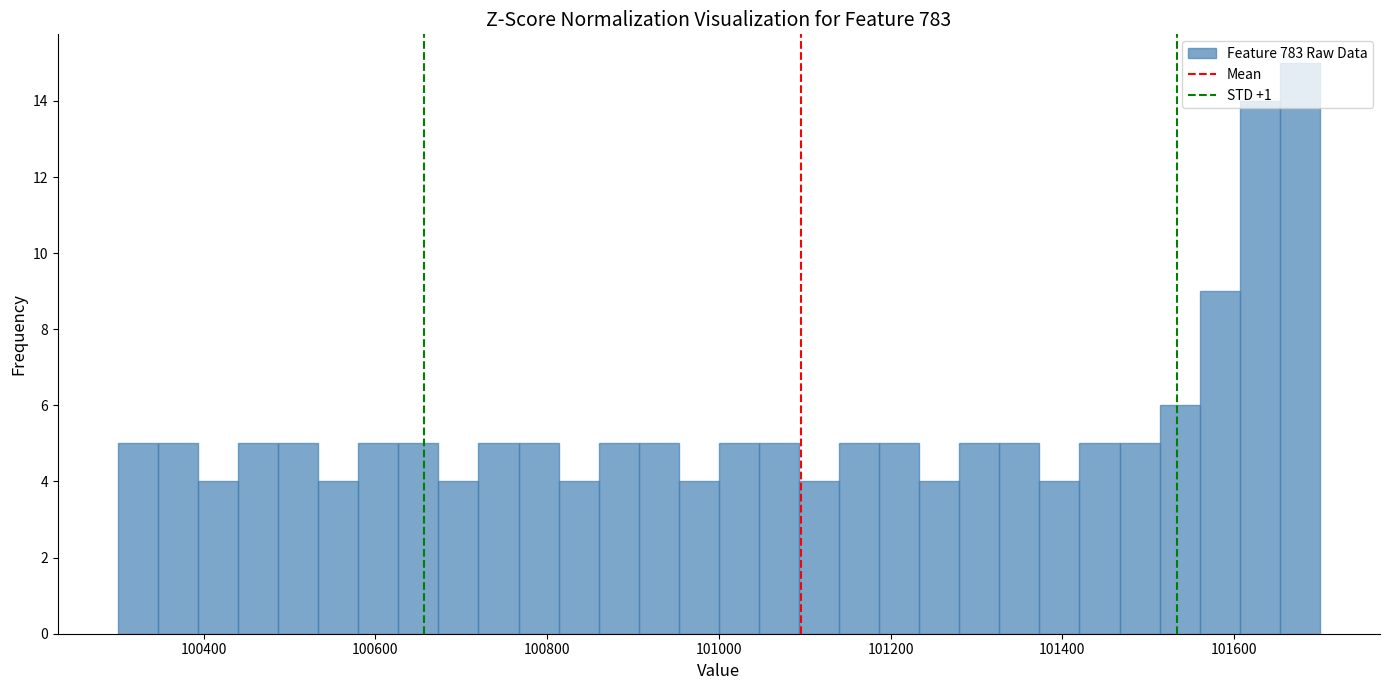

Around what value on the x-axis is the tallest bar? Give the approximate position of its centre, as read against the axis.

101680